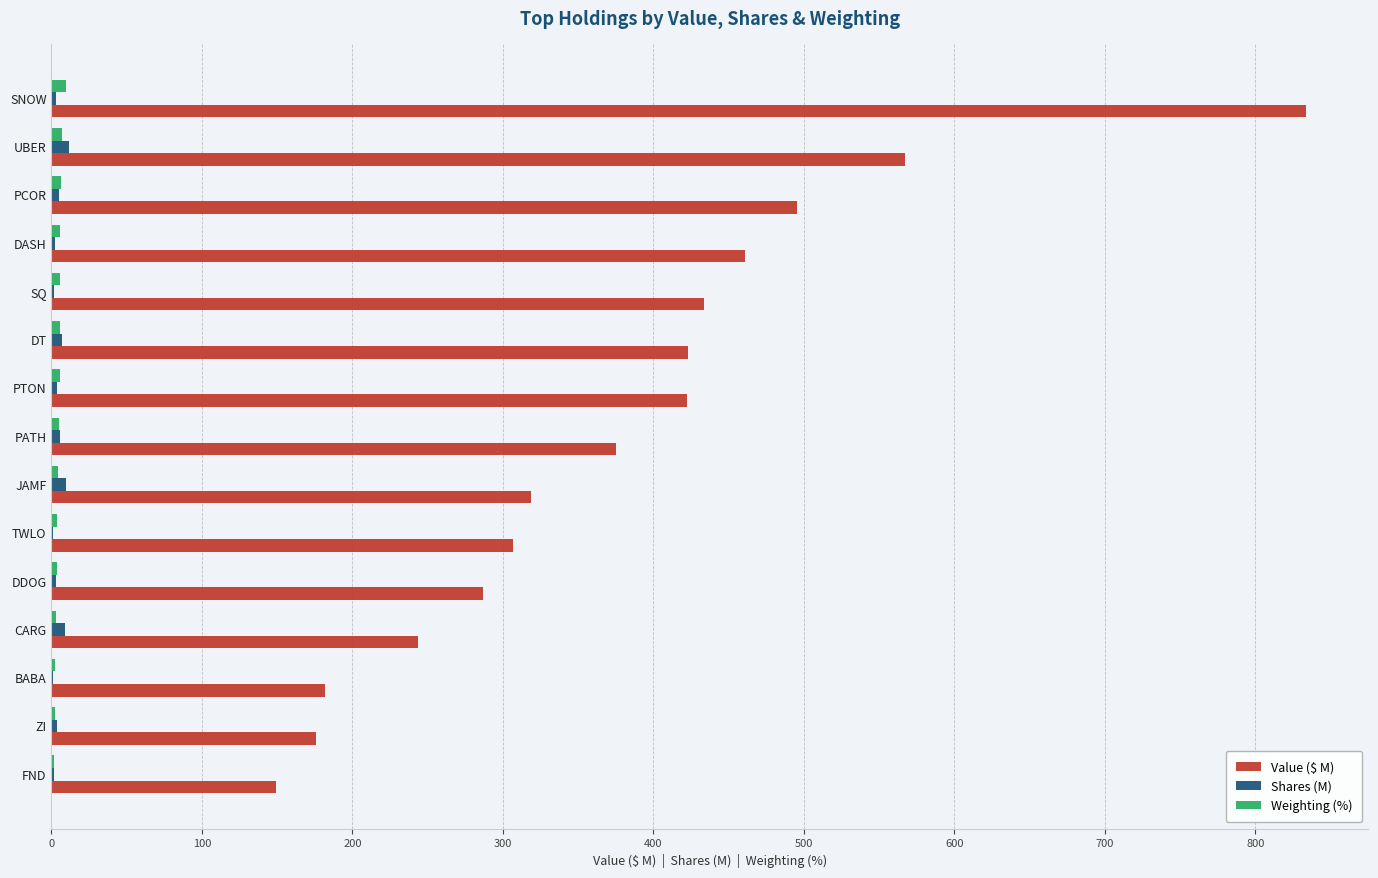

What is the greatest value displayed?

833.4